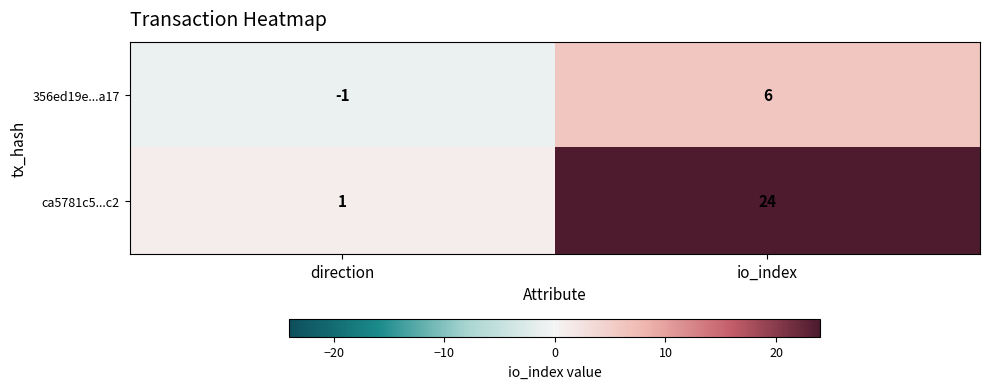

List the series in order of their peak value, highest first.

ca5781c5...c2, 356ed19e...a17